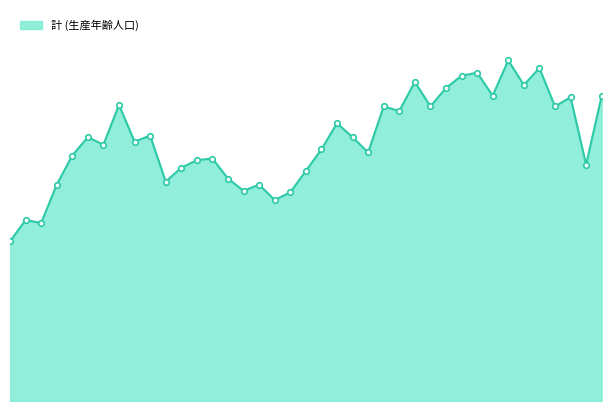

Does the chart have visible grid lines?

No